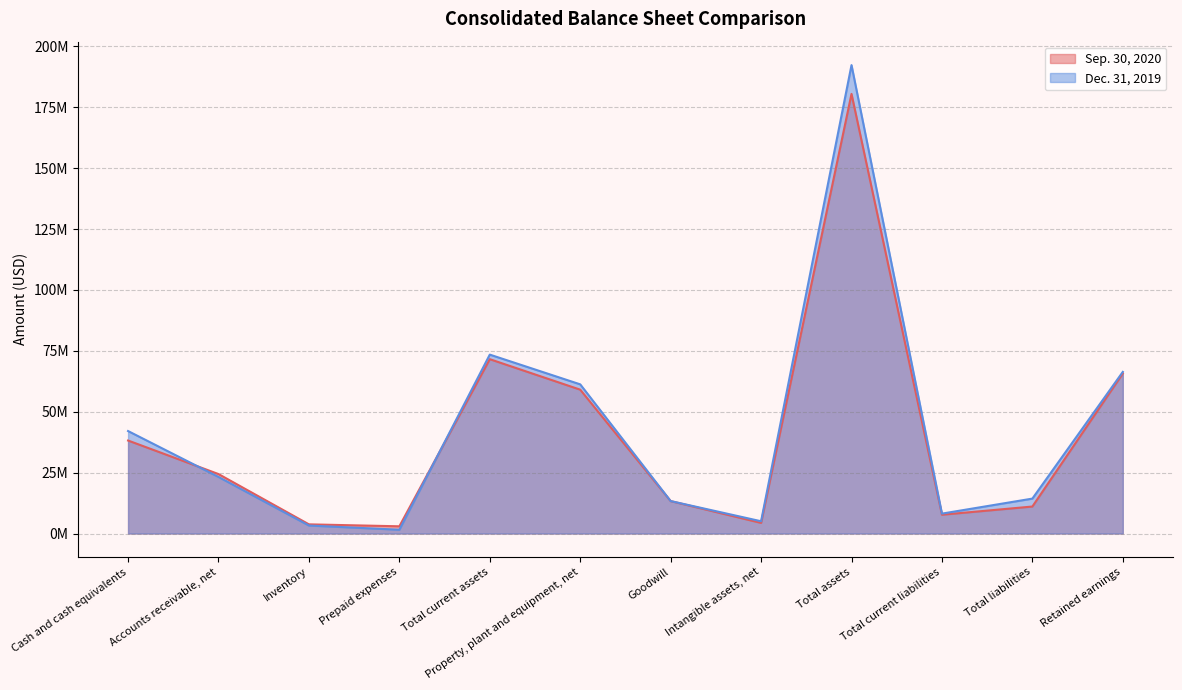

Rank the series at Inventory from lowest to highest value.

Dec. 31, 2019, Sep. 30, 2020